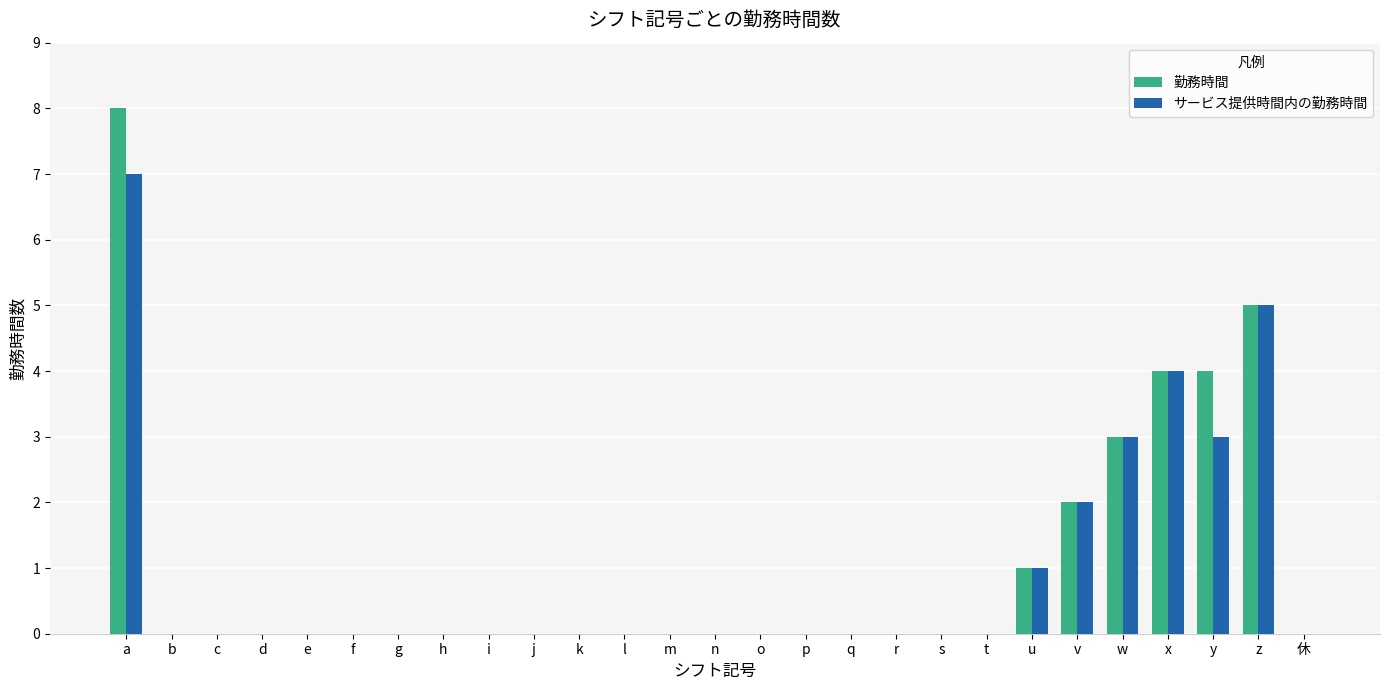

Which category has the highest value in the 勤務時間 series?

a